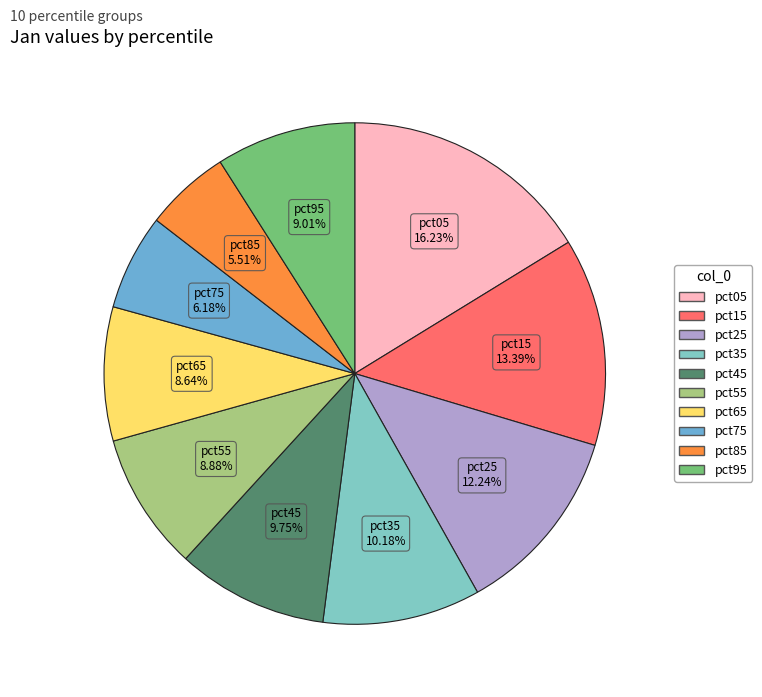

To the nearest percent, what is the combined percentage of pct55 and pct75?

15%